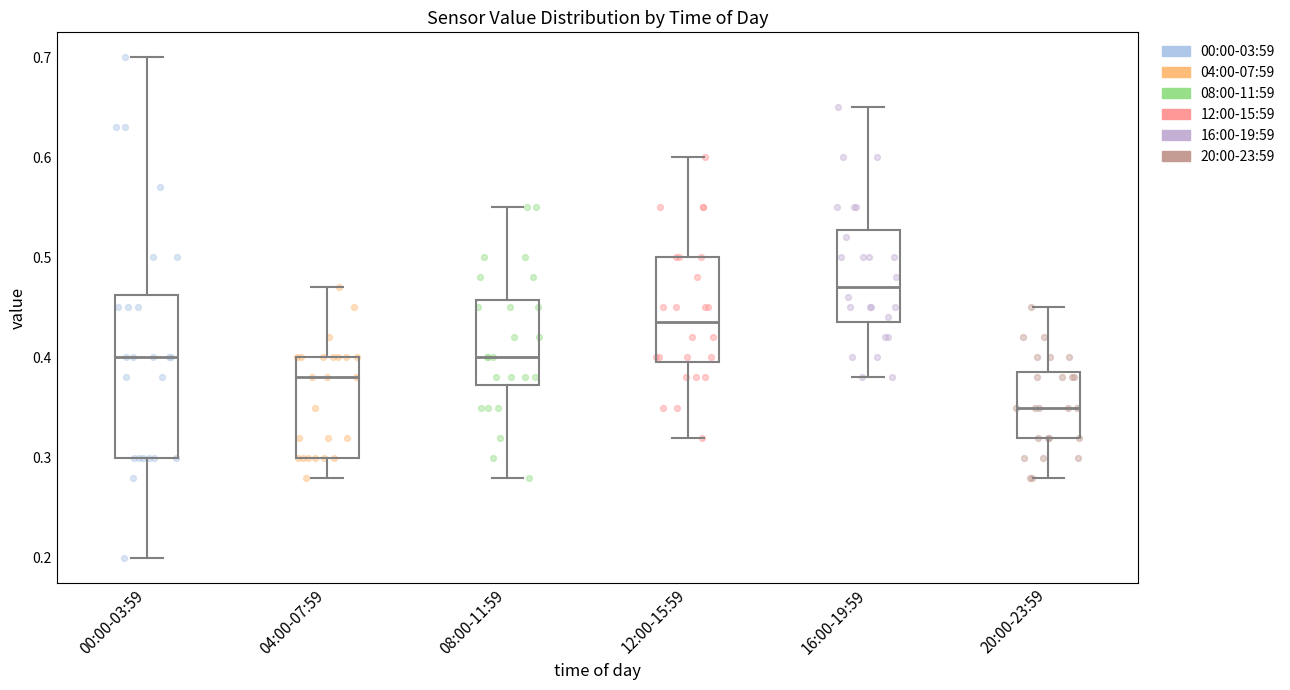

Which box has the lowest median line?

20:00-23:59